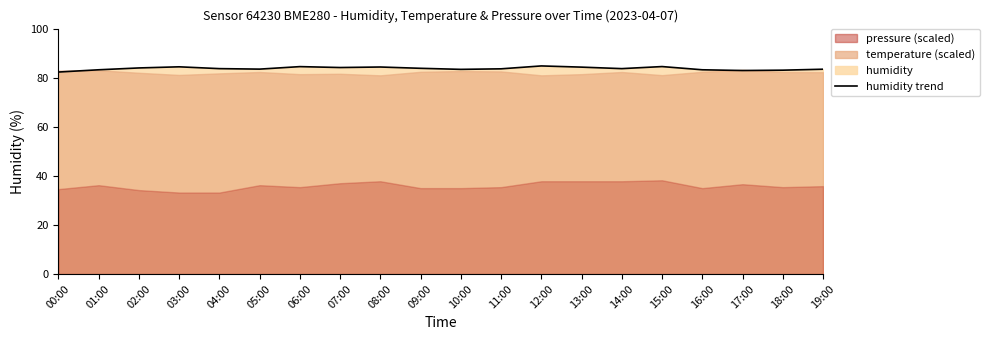

What is the sum of all values?

1674.9